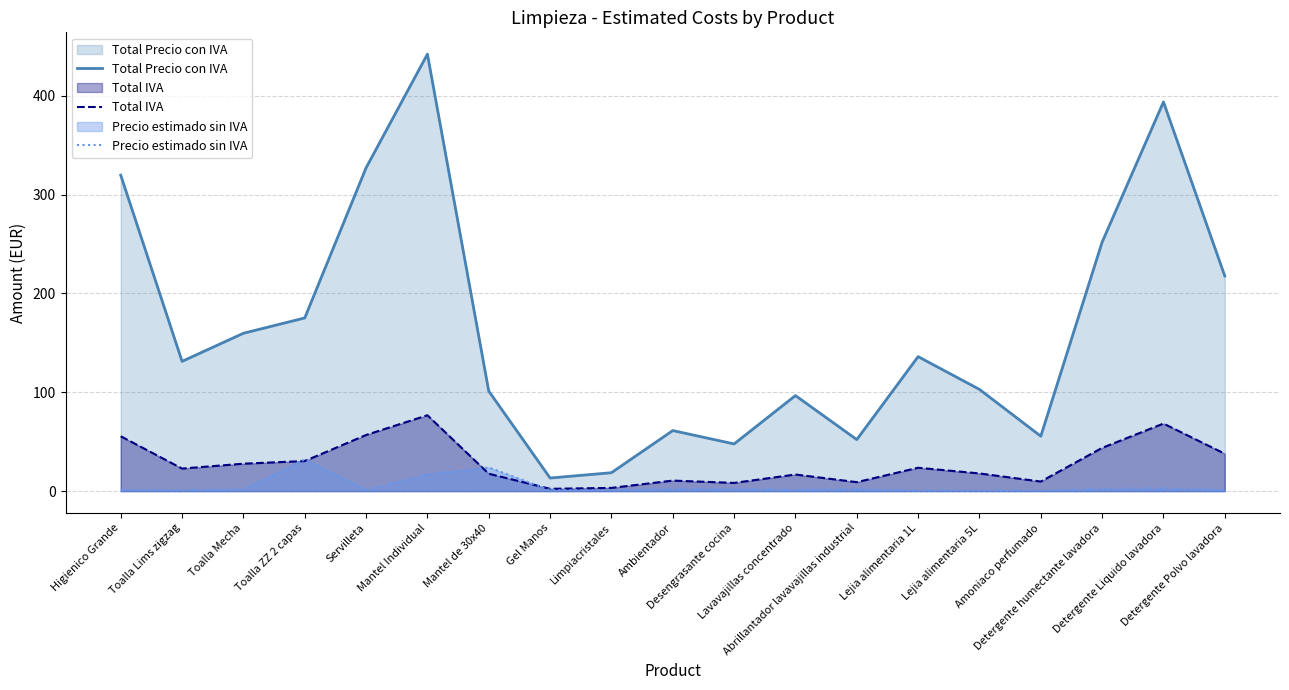

Which category has the lowest value in the Total IVA series?

Gel Manos